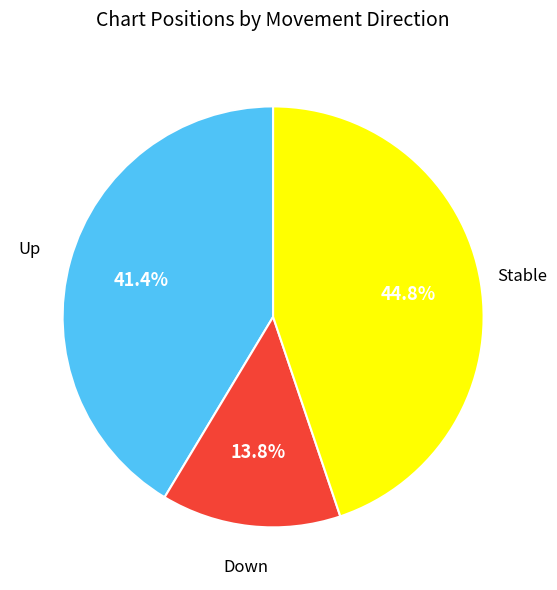

Is there a majority slice in this chart?

No